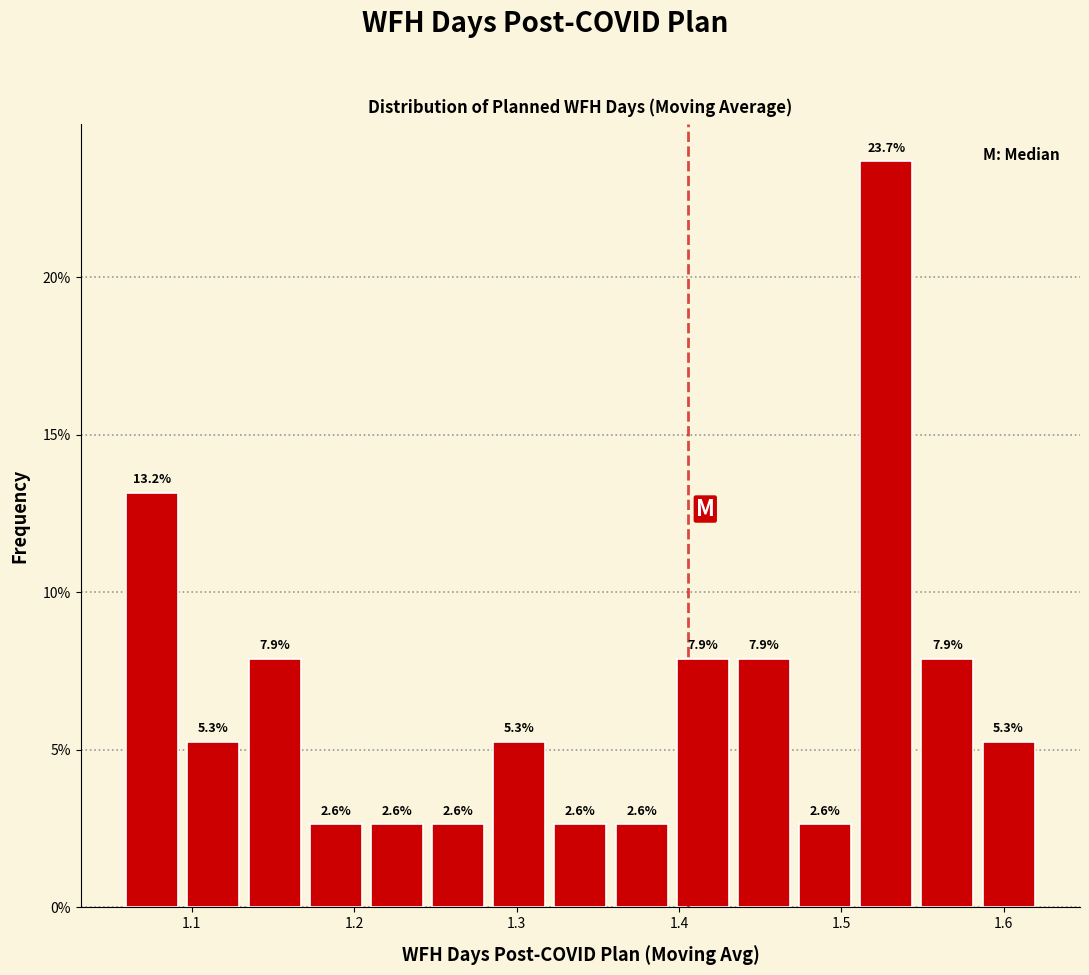

Around what value on the x-axis is the tallest bar? Give the approximate position of its centre, as read against the axis.

1.53